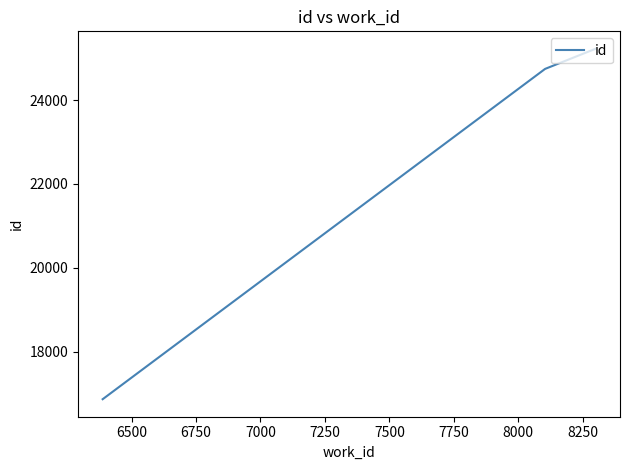

What is the difference between the maximum and minimum values?

8352